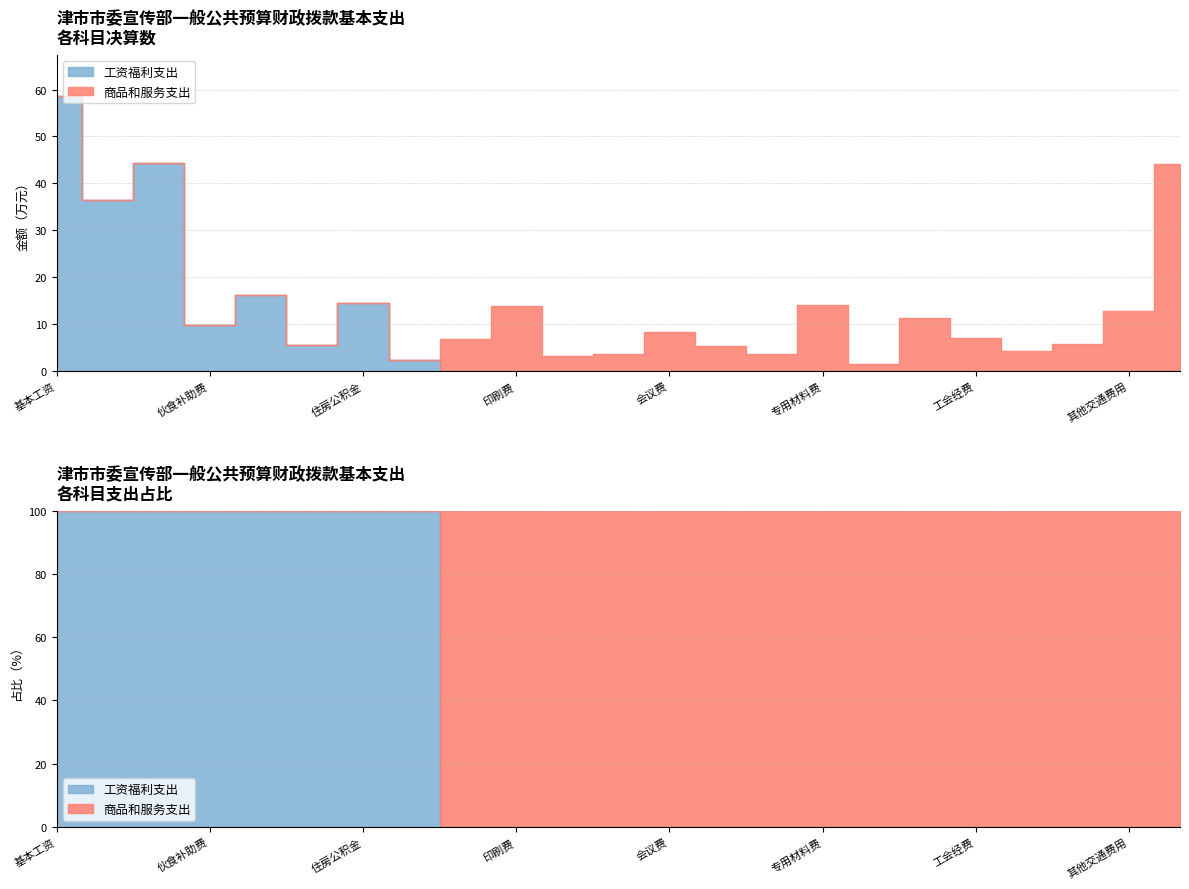

Is the value of 商品和服务支出 at 委托业务费 greater than the value of 工资福利支出 at 专用材料费?

Yes